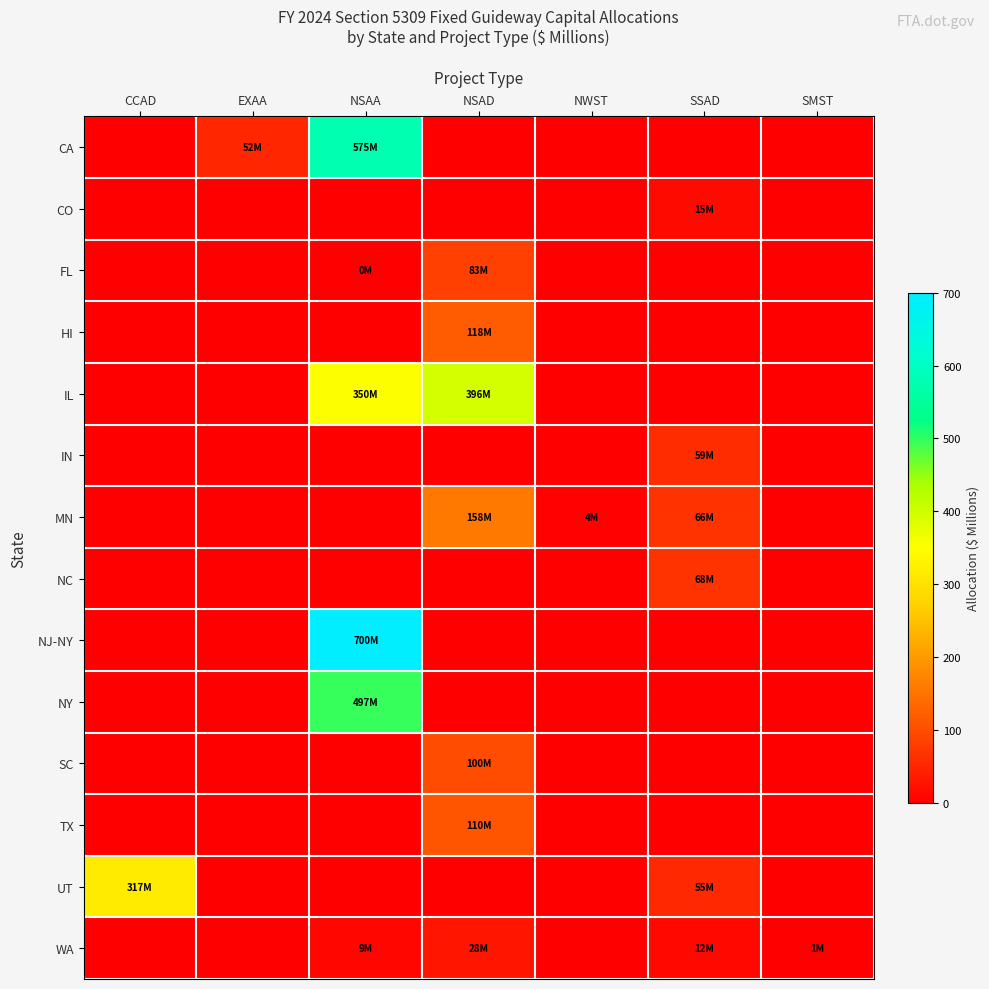

Which has a higher value, CCAD or NWST?

CCAD